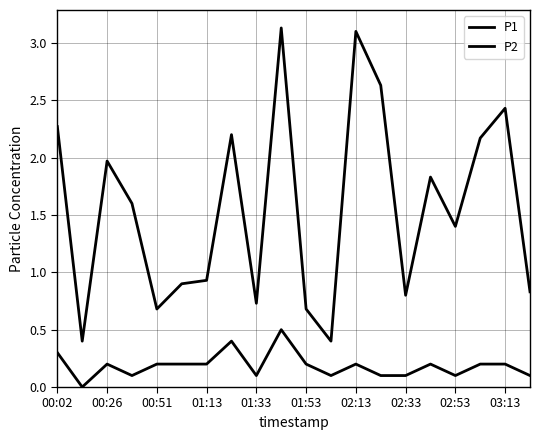

Rank the series by their average value, from lowest to highest.

P2, P1